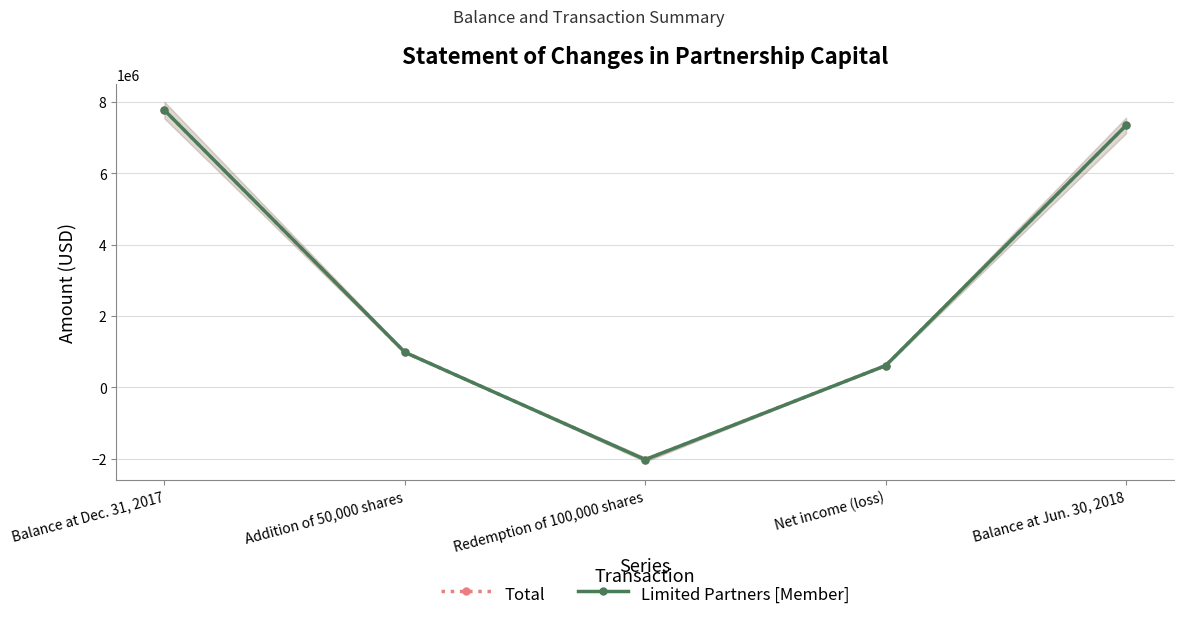

How many values in the Limited Partners [Member] series are below 984782?

2